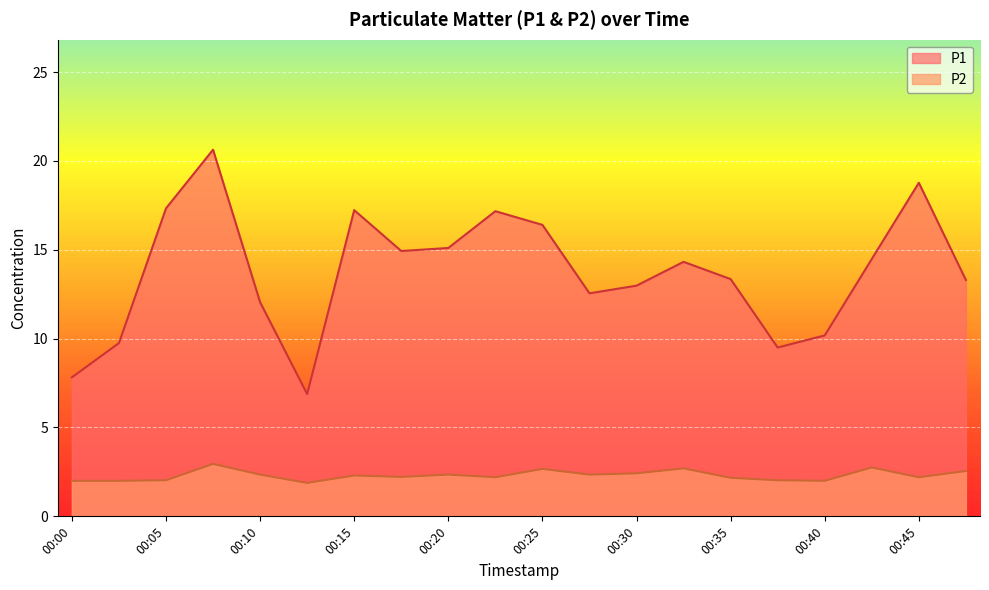

What is the sum of all P2 values?

46.1